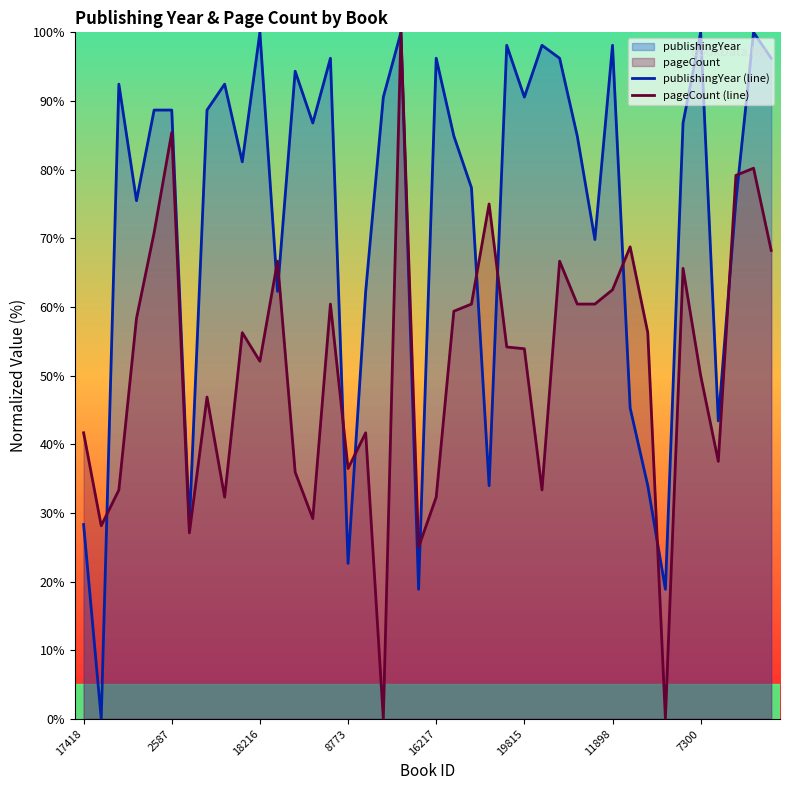

What is the spread (max minus min) of values at 23?

41.0